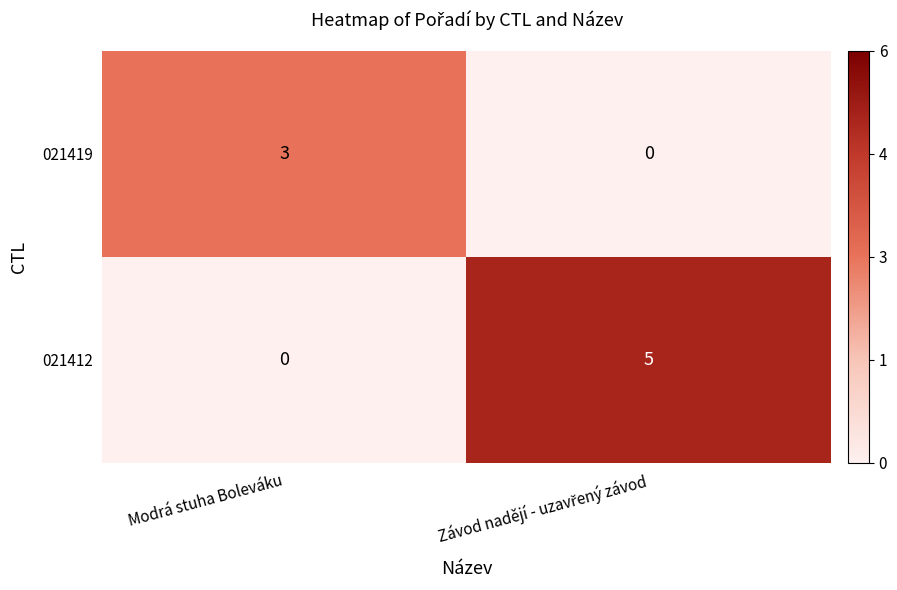

What is the difference between the highest and lowest values at Modrá stuha Boleváku?

3